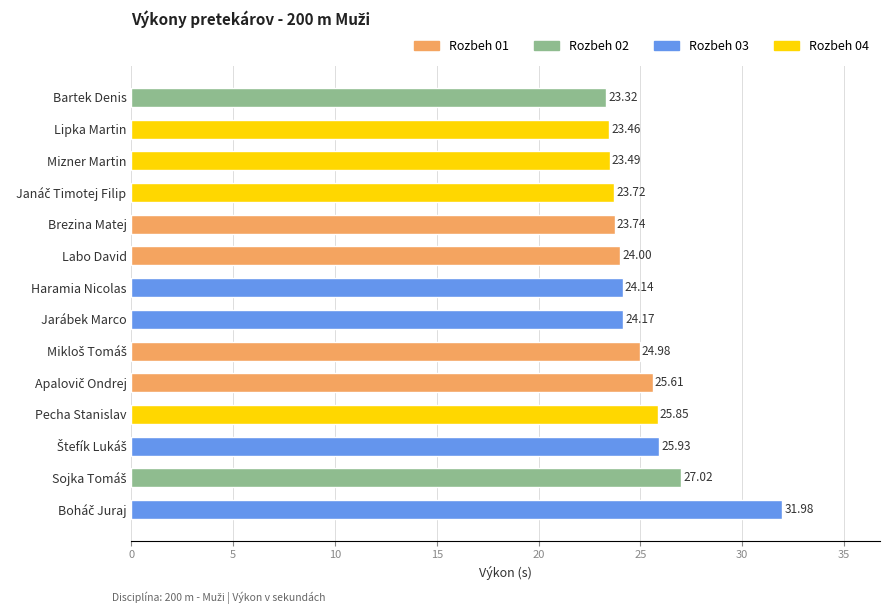

Between Mizner Martin and Brezina Matej, which is larger?

Brezina Matej